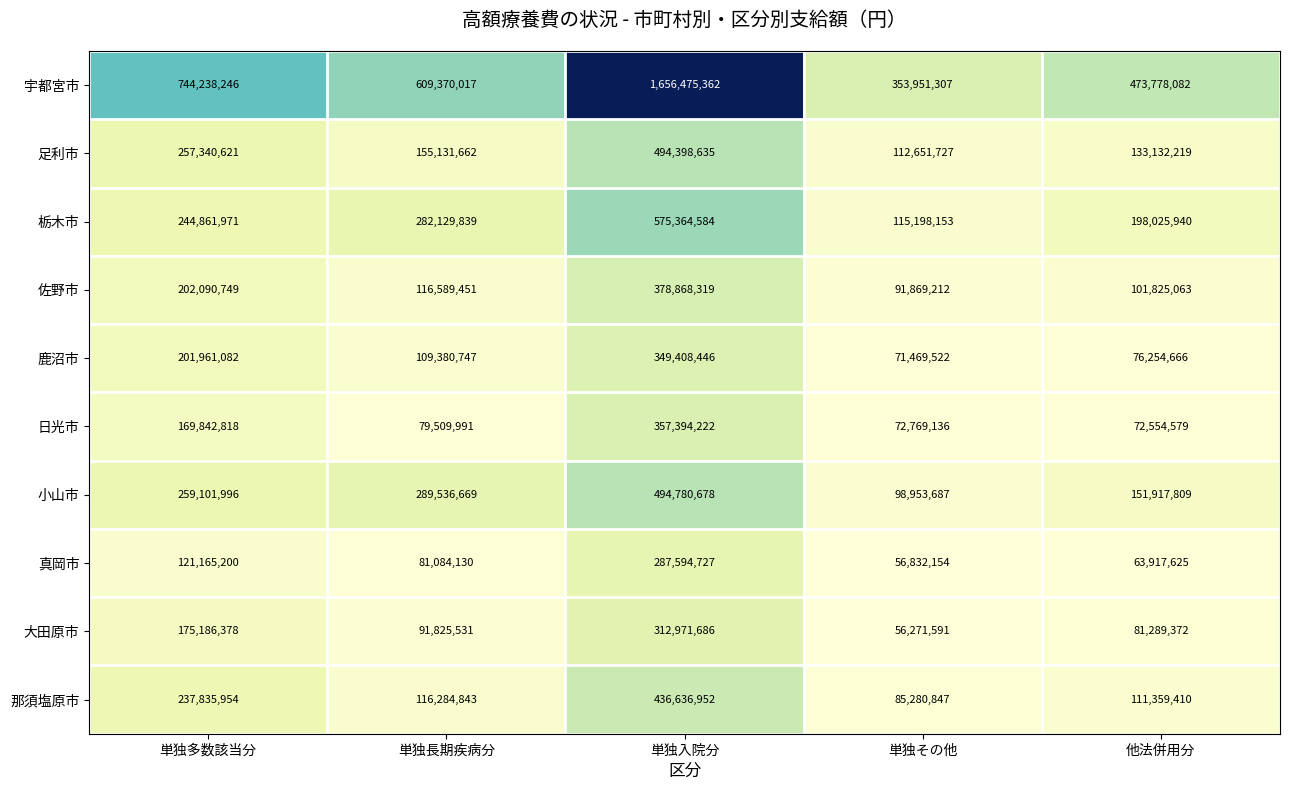

List the series in order of their peak value, highest first.

宇都宮市, 栃木市, 小山市, 足利市, 那須塩原市, 佐野市, 日光市, 鹿沼市, 大田原市, 真岡市